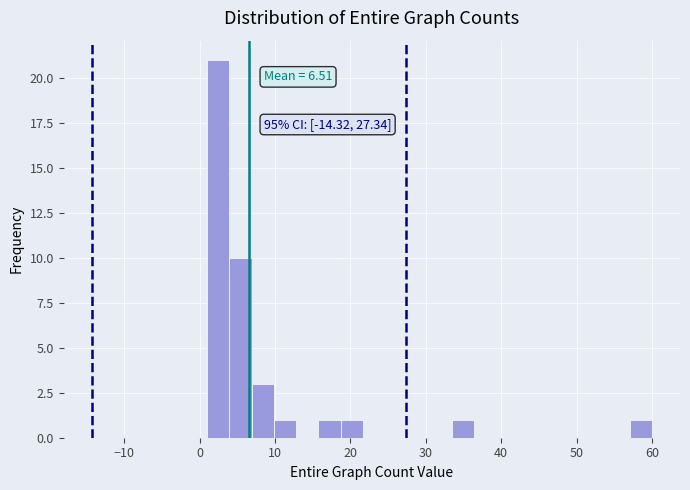

Read against the x-axis, roughly where is the centre of the tallest bar?

2